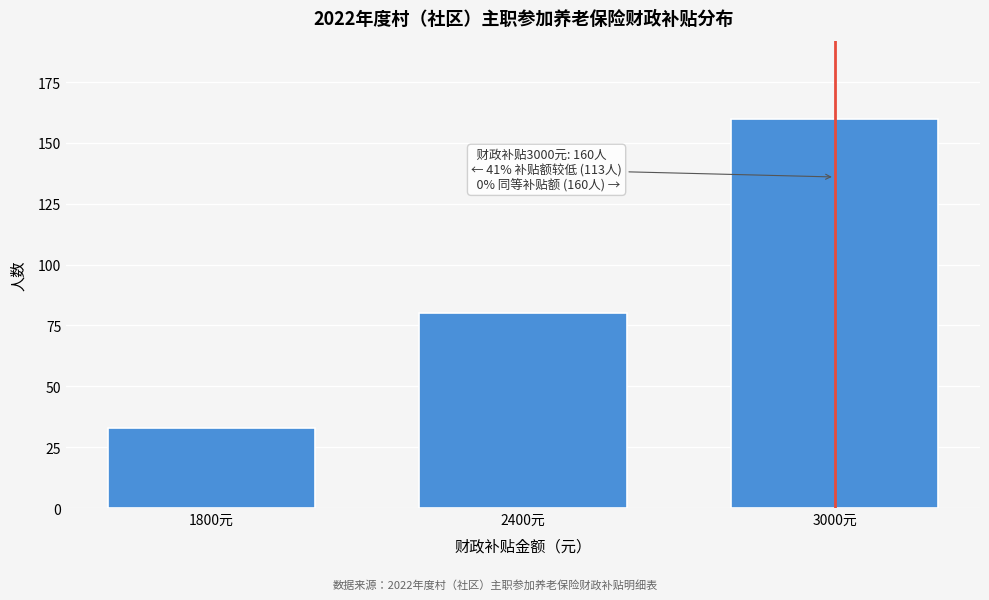

Reading left to right, transcribe all the data shown in this chart.

1800元=33	2400元=80	3000元=160